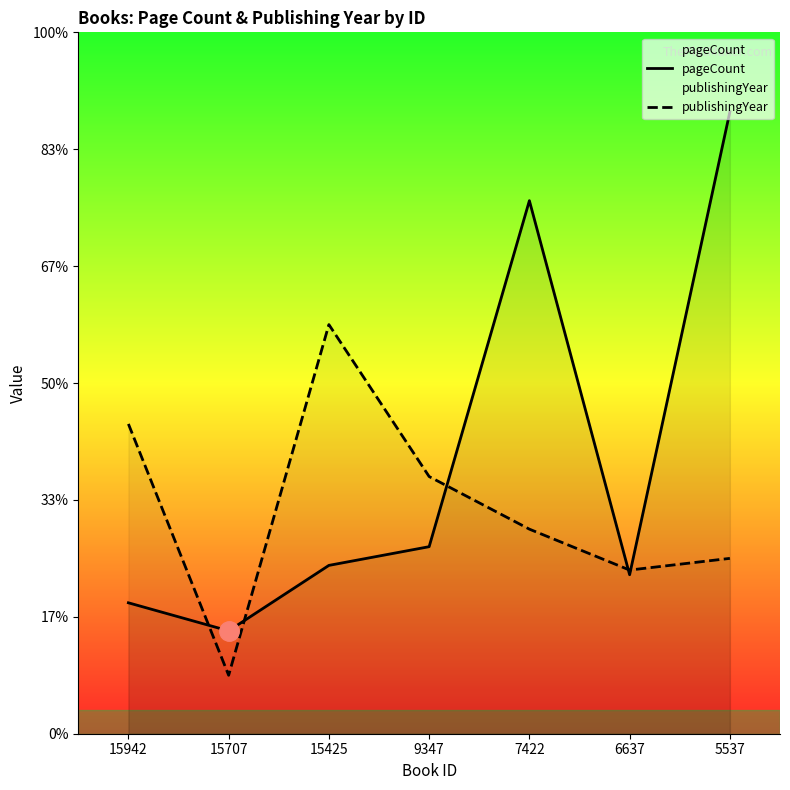

Between which two adjacent categories do pageCount and publishingYear first intersect?

15942 and 15707